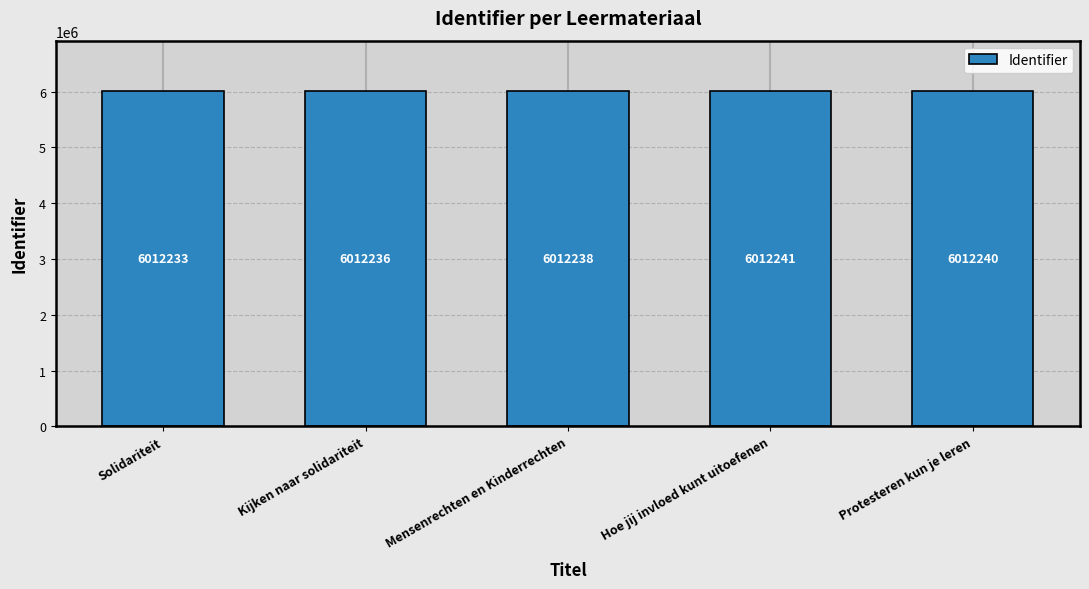

Which category has the highest value across all series?

Hoe jij invloed kunt uitoefenen